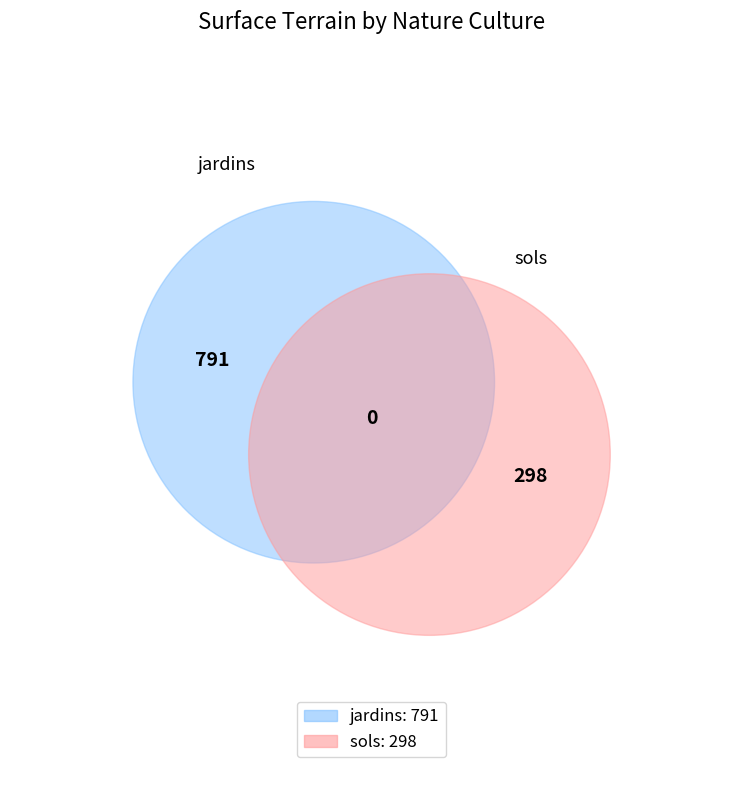

What is the change in value from jardins to sols?

-493